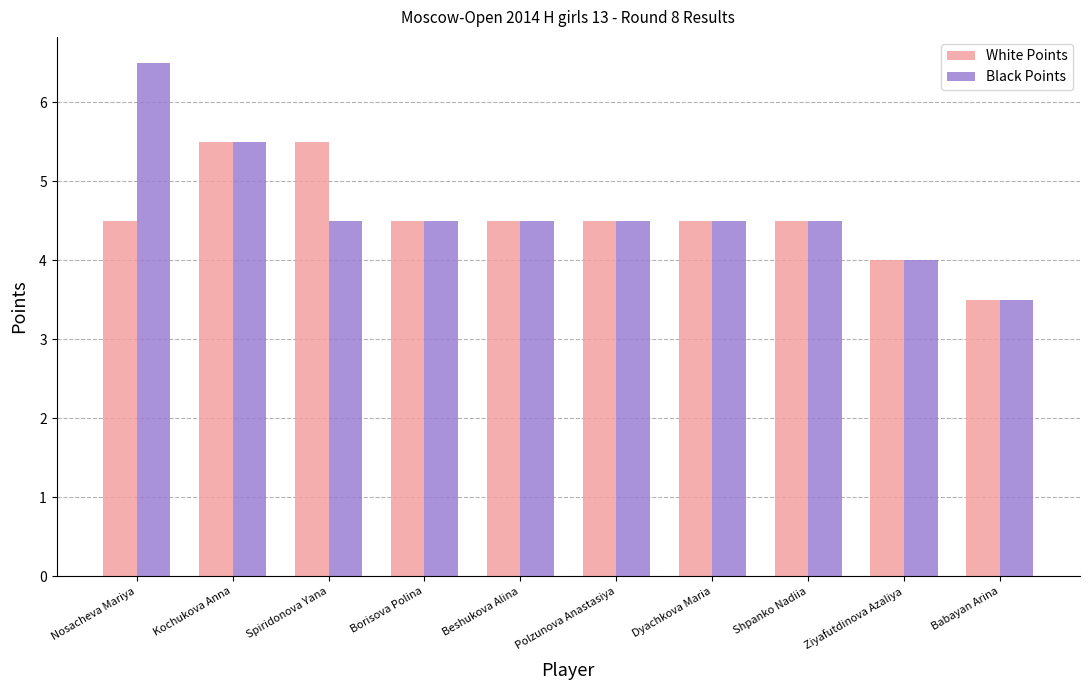

Reading left to right, what are all the values shown in this chart?

White Points: 4.5	5.5	5.5	4.5	4.5	4.5	4.5	4.5	4.0	3.5
Black Points: 6.5	5.5	4.5	4.5	4.5	4.5	4.5	4.5	4.0	3.5